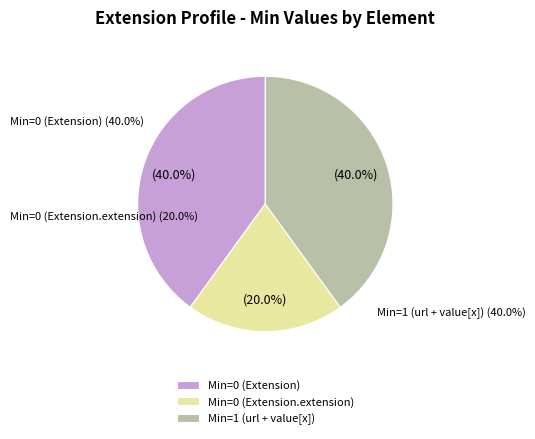

What portion of the pie excludes Min=0 (Extension.extension)?

80.0%